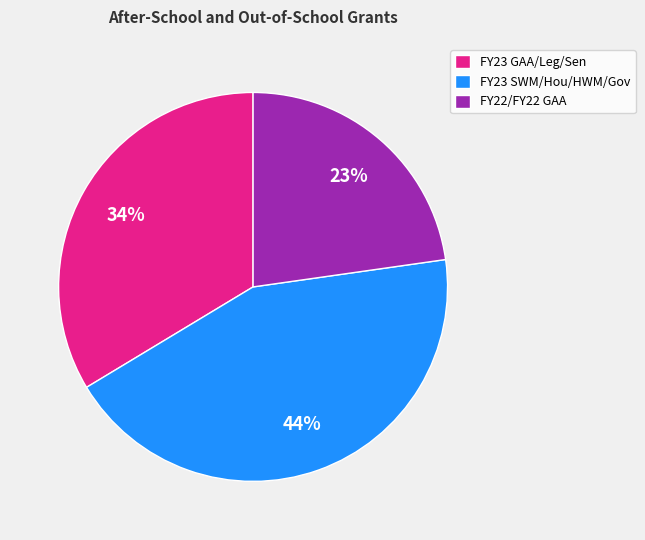

To the nearest percent, what portion does FY23 SWM/Hou/HWM/Gov represent?

44%